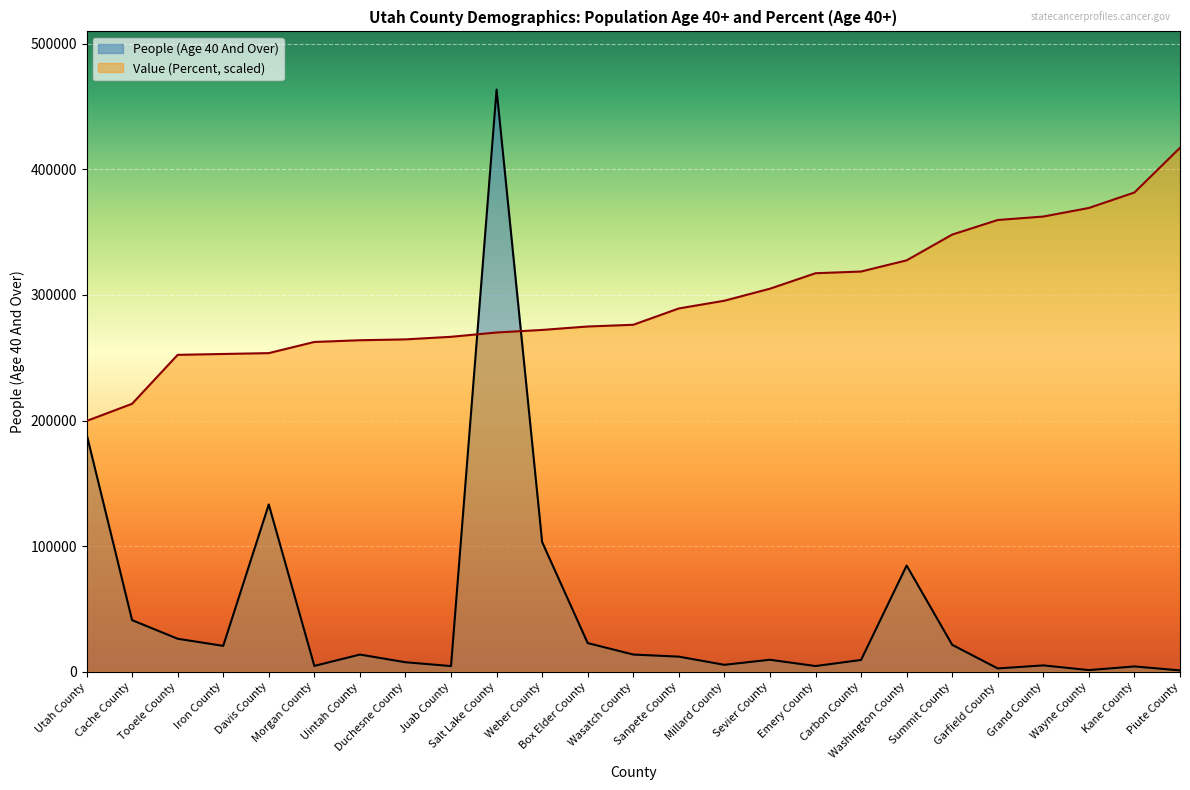

Reading left to right, transcribe all the data shown in this chart.

People (Age 40 And Over): 189307.0	41102.0	26296.0	20636.0	133170.0	4669.0	13711.0	7601.0	4548.0	463377.0	103263.0	22844.0	13736.0	12051.0	5551.0	9585.0	4569.0	9412.0	84567.0	21474.0	2660.0	5105.0	1350.0	4259.0	1103.0
Value (Percent): 199631.9	213305.3	252274.6	252958.3	253641.9	262529.7	263897.0	264580.7	266631.7	270050.0	272101.1	274835.7	276203.1	289192.8	295345.9	304917.3	317223.3	318590.7	327478.4	347988.5	359610.9	362345.6	369182.3	381488.4	417039.3